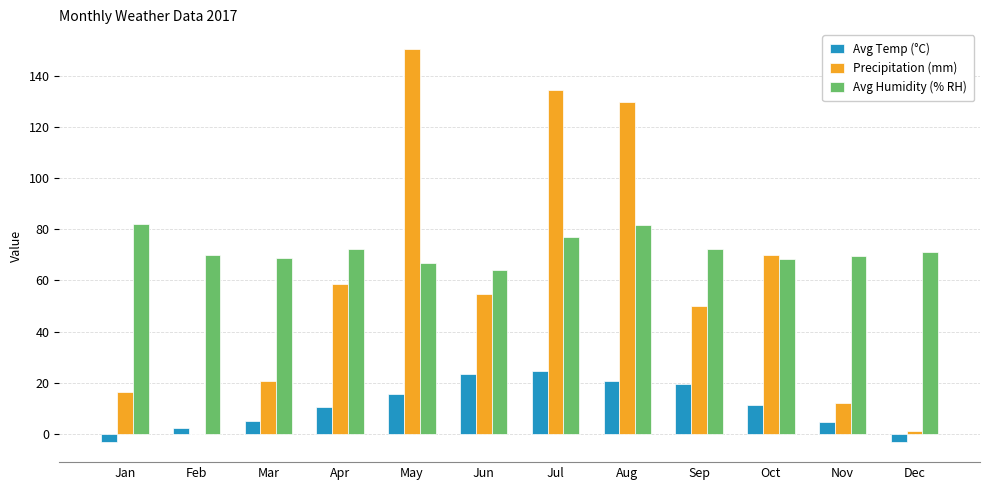

What is the approximate value of Precipitation (mm) at Nov?

12.0